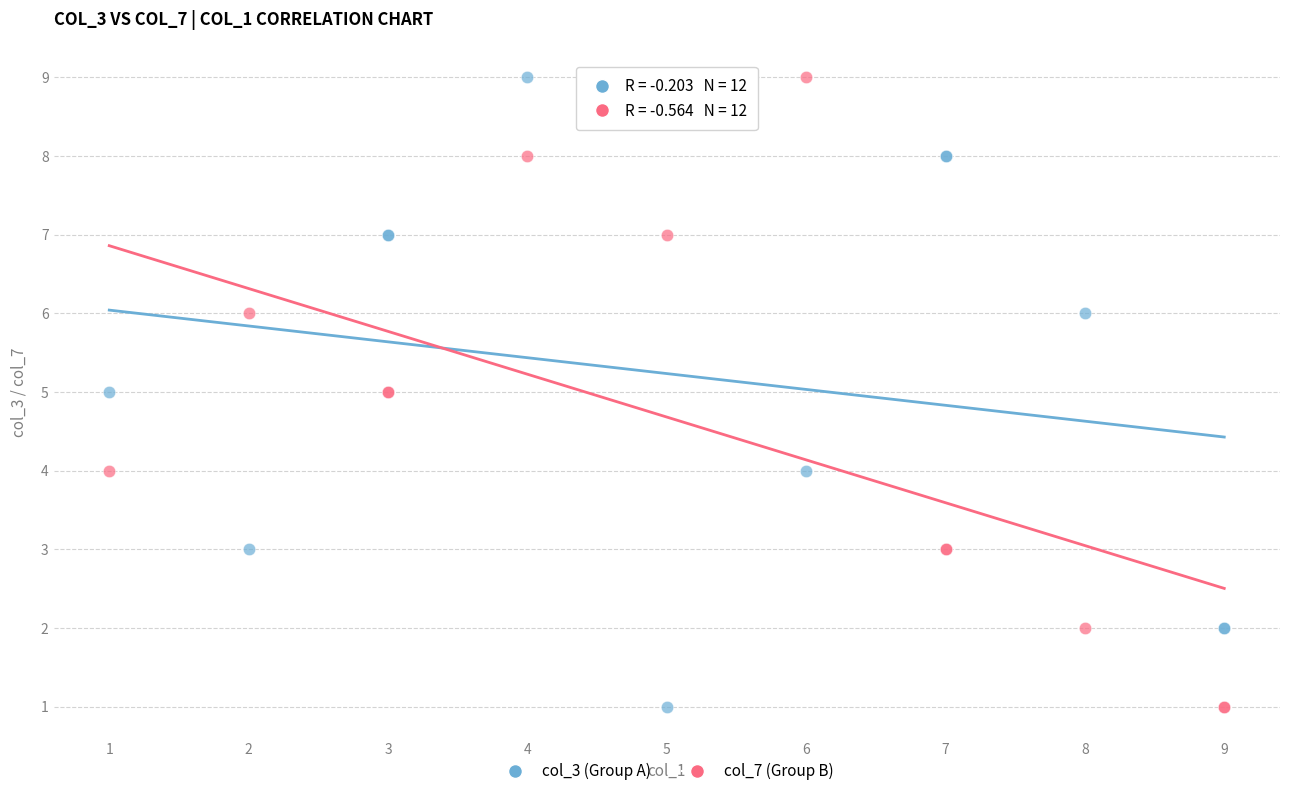

What is the X range (max minus min) for the scatter plot?

8